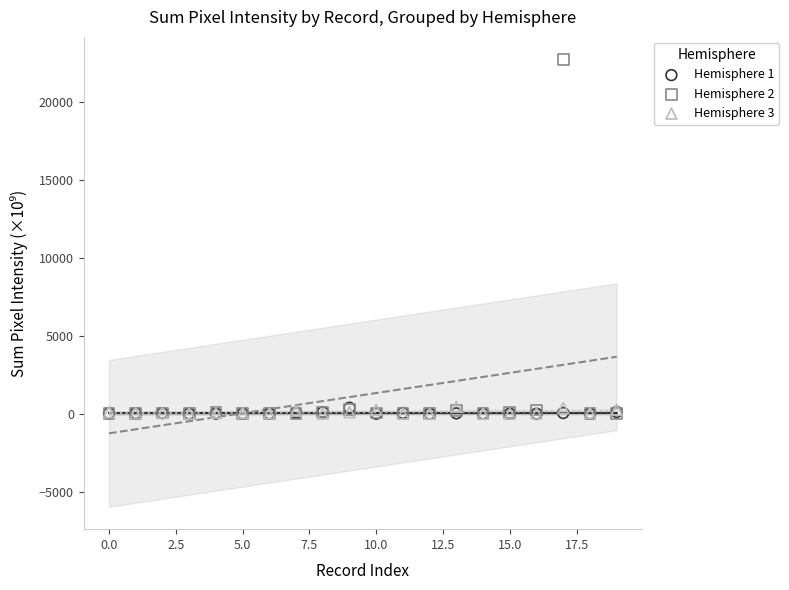

What are all the series names shown in the legend?

Hemisphere 1, Hemisphere 2, Hemisphere 3